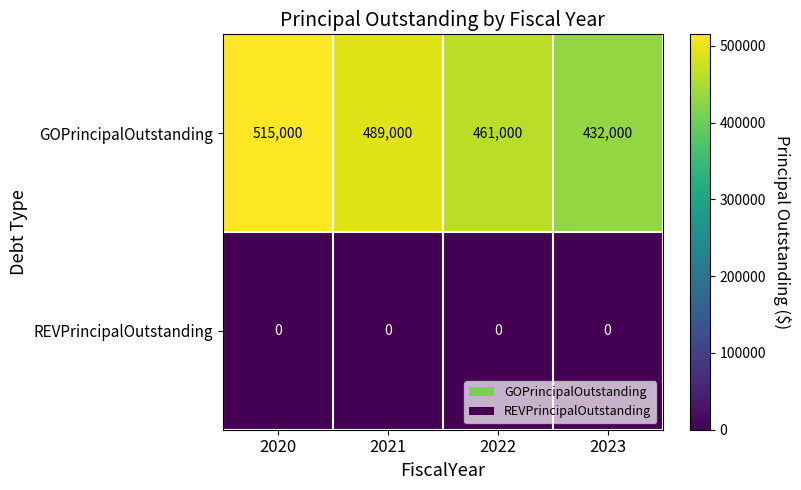

Reading left to right, transcribe all the data shown in this chart.

GOPrincipalOutstanding: 515000	489000	461000	432000
REVPrincipalOutstanding: 0	0	0	0